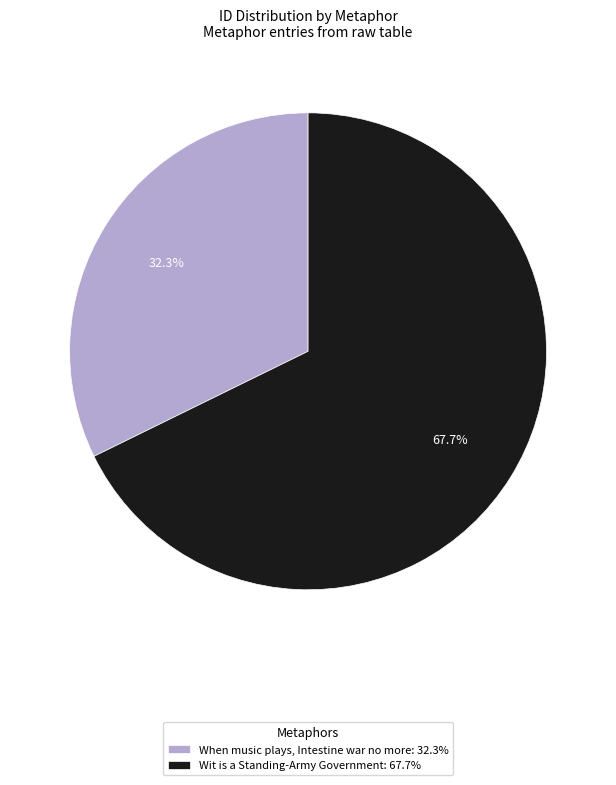

Which slice is the smallest?

When music plays, Intestine war no more